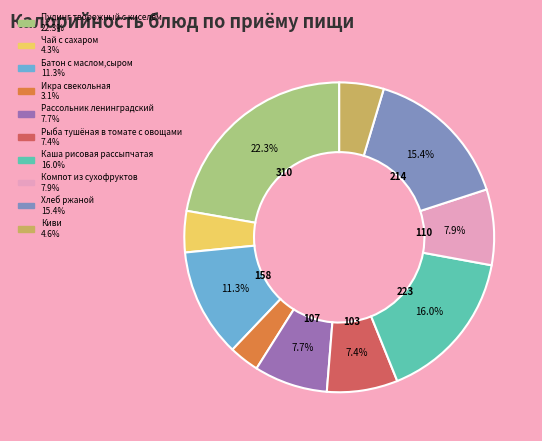

What is the smallest slice in the pie chart?

Икра свекольная